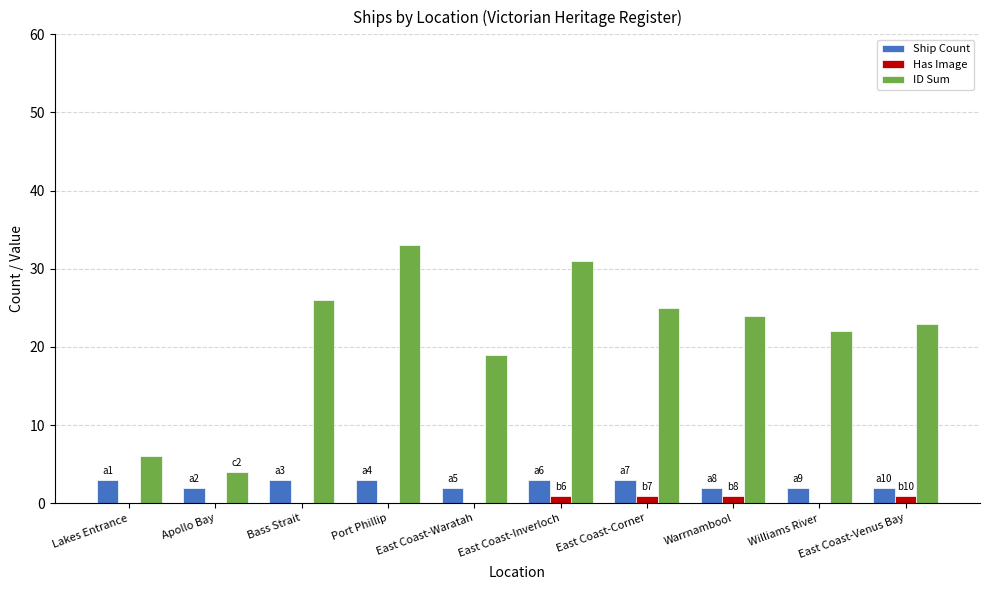

Is it true that ID Sum equals 8 at East Coast-Waratah?

False